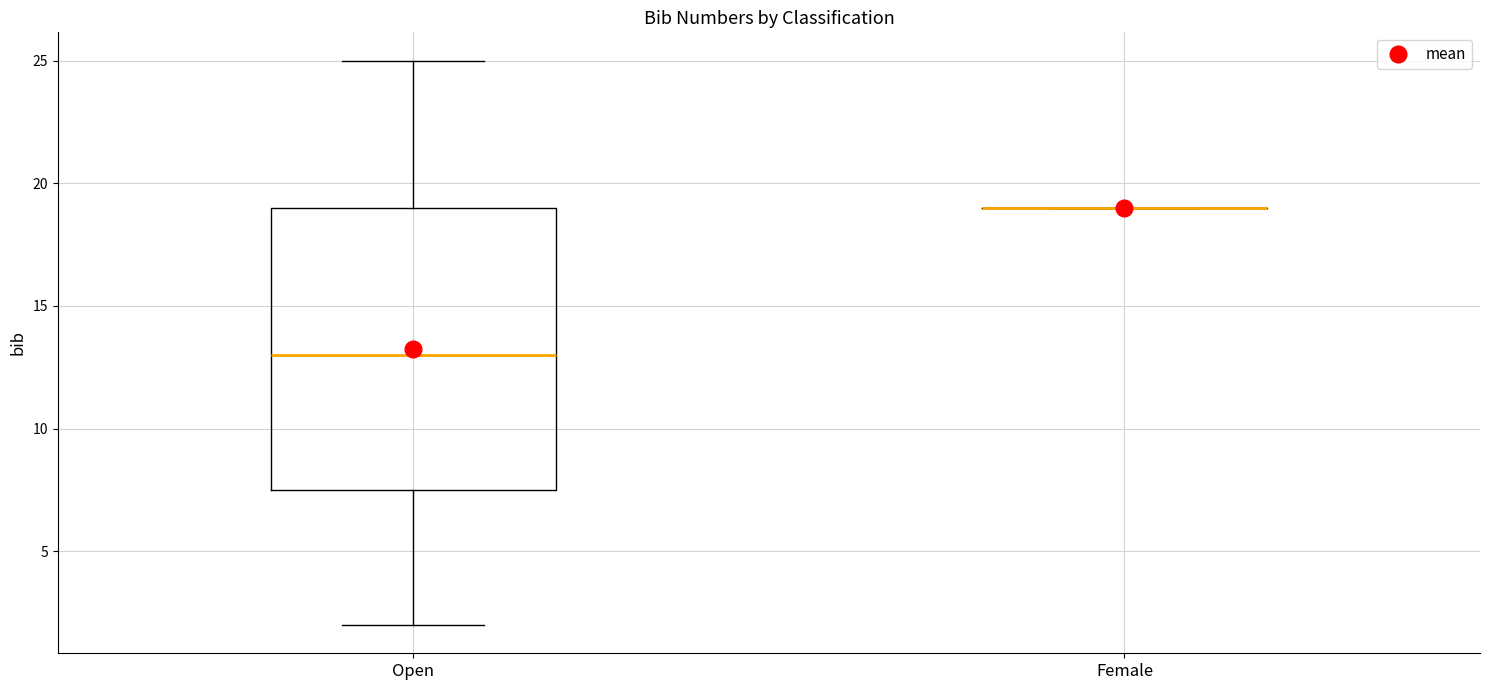

Where is the lower edge of the box for Open on the y-axis? The values are not printed on the chart, so give them approximately, as read against the axis.

7.5